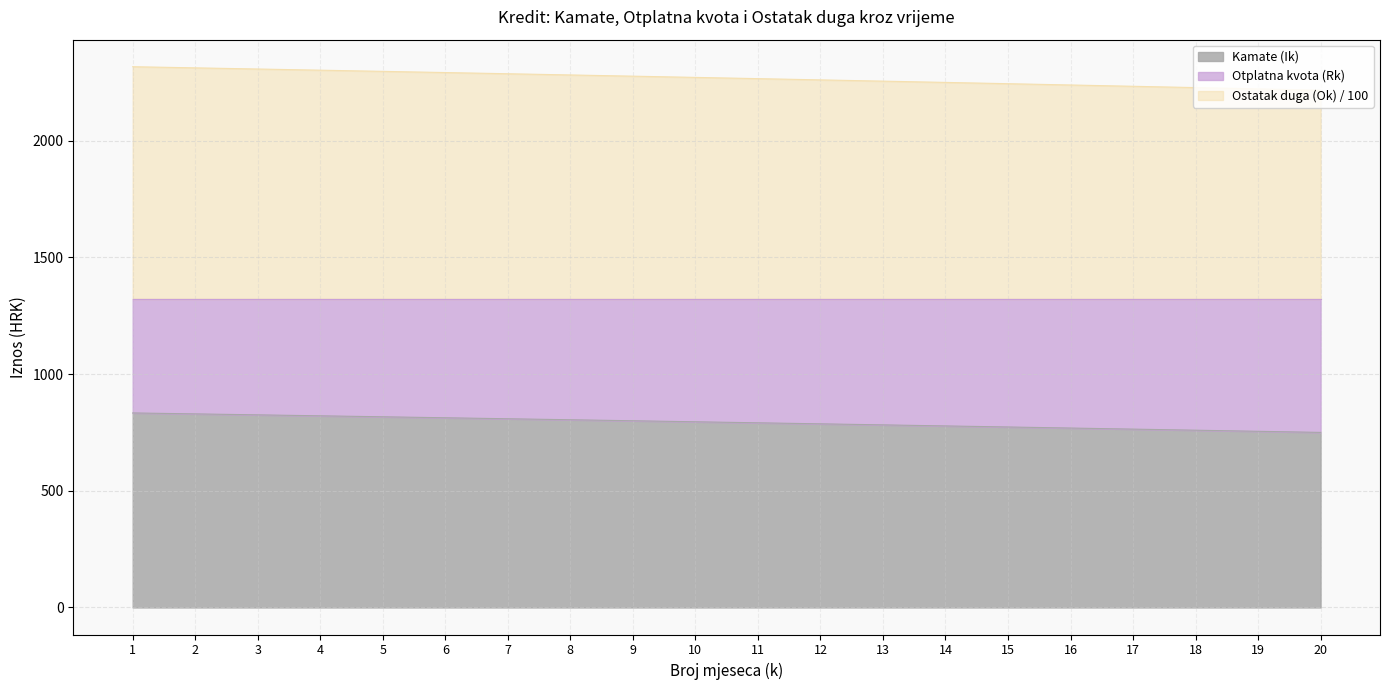

What is the greatest value displayed?

2316.6